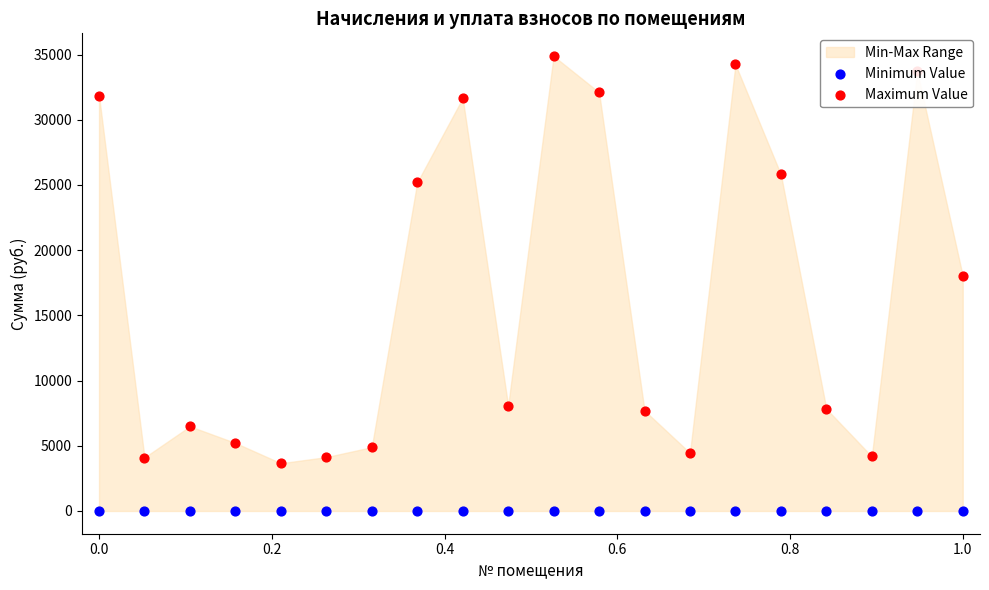

Which series reaches the maximum Y coordinate?

Maximum Value